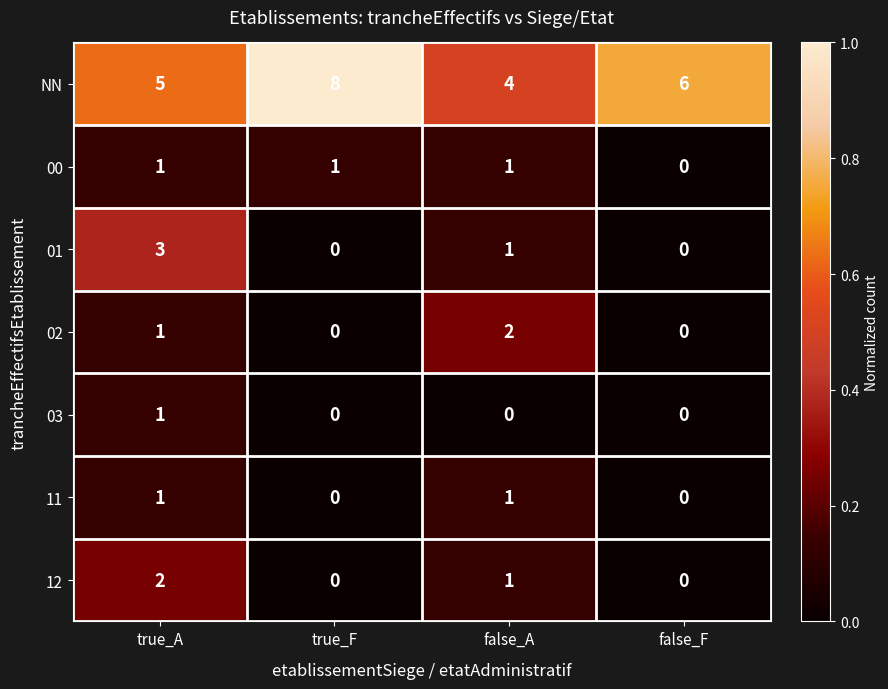

What is the difference between the maximum and minimum values in the NN series?

4